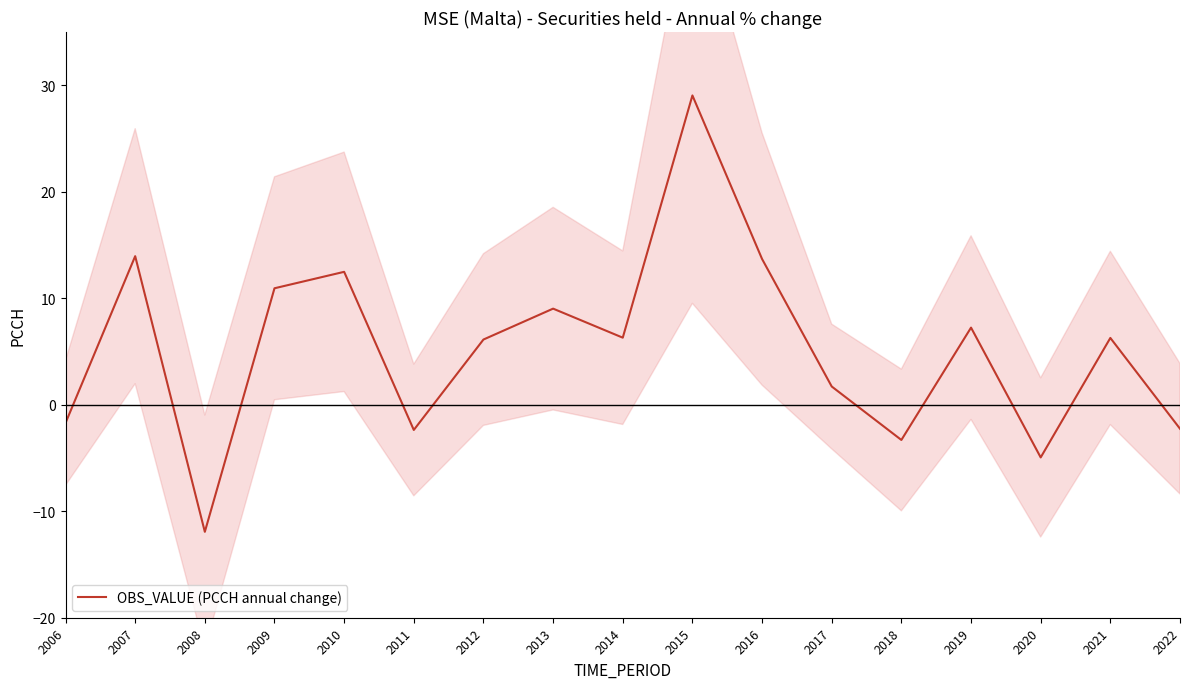

List the labels in order of value, largest first.

2015, 2007, 2016, 2010, 2009, 2013, 2019, 2014, 2021, 2012, 2017, 2006, 2022, 2011, 2018, 2020, 2008